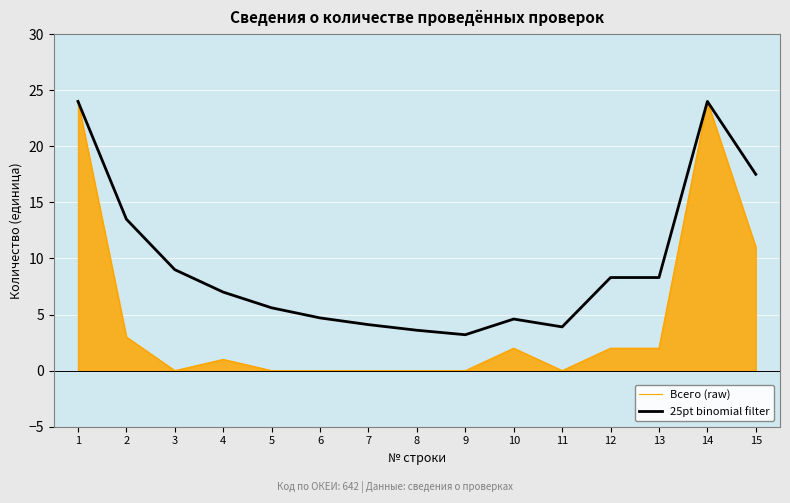

List the labels in order of Всего (raw) value, largest first.

1, 14, 15, 2, 10, 12, 13, 4, 3, 5, 6, 7, 8, 9, 11